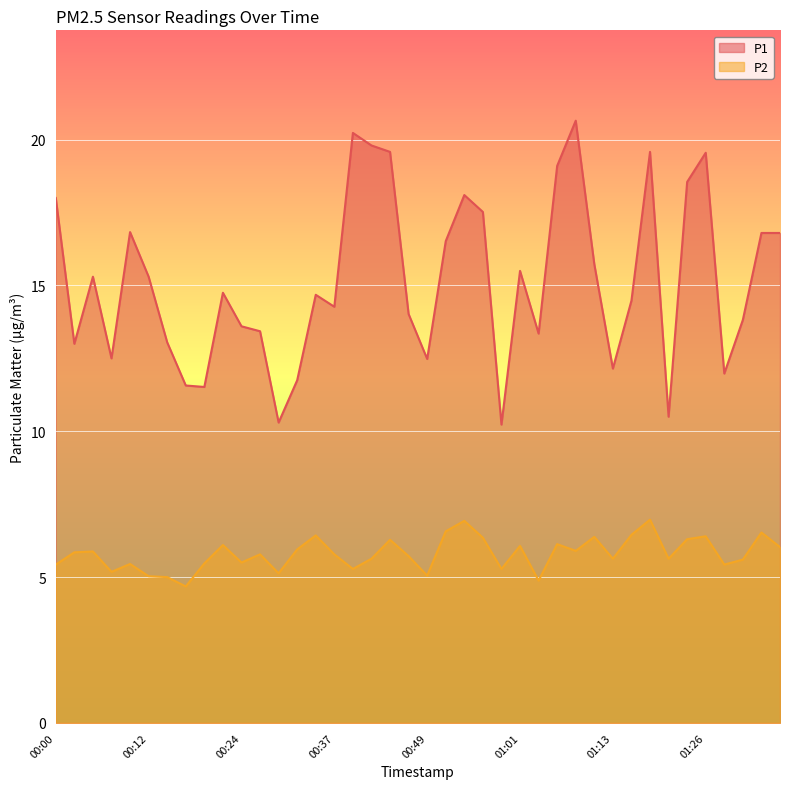

How many distinct data groups are displayed?

2